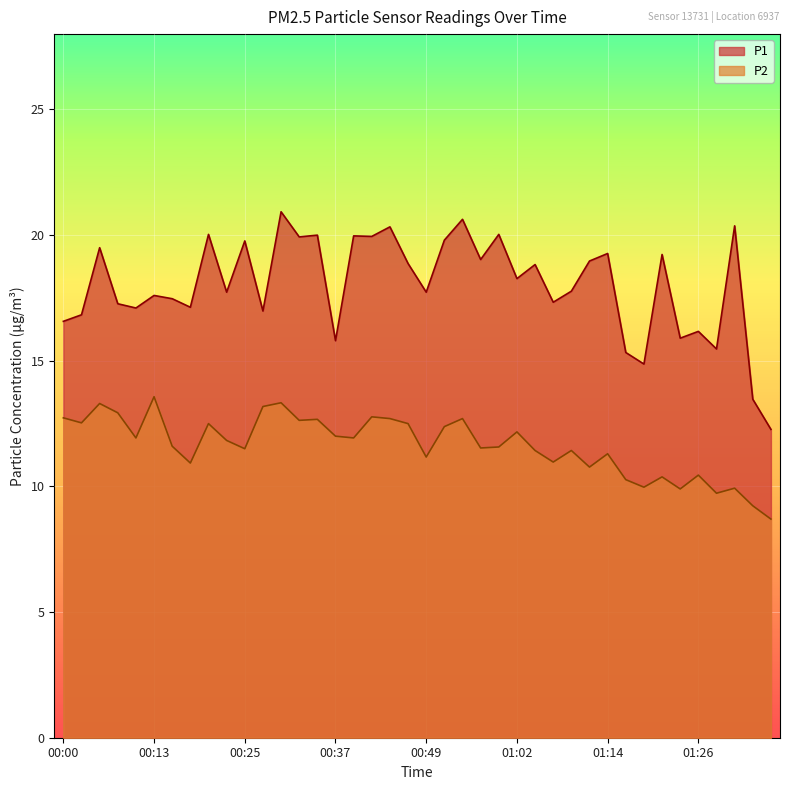

At which label does P1 first exceed 18?

00:05